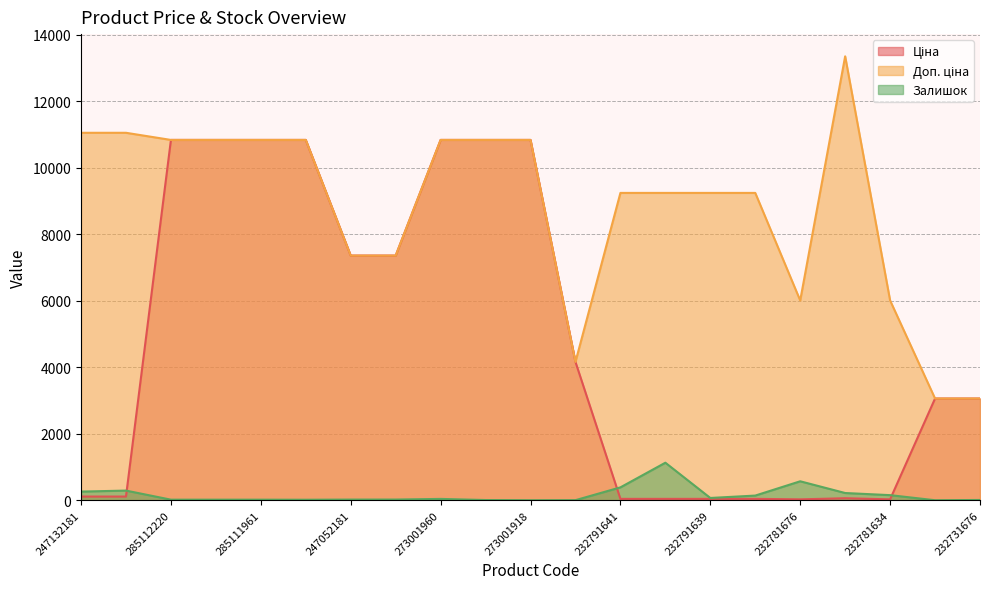

List the labels in order of Доп. ціна value, largest first.

232781675, 247132181, 247132180, 285112220, 285112217, 285111961, 285111912, 273001960, 273001939, 273001918, 232791641, 232791640, 232791639, 232791638, 247052181, 247052180, 232781676, 232781634, 200521163, 232731677, 232731676